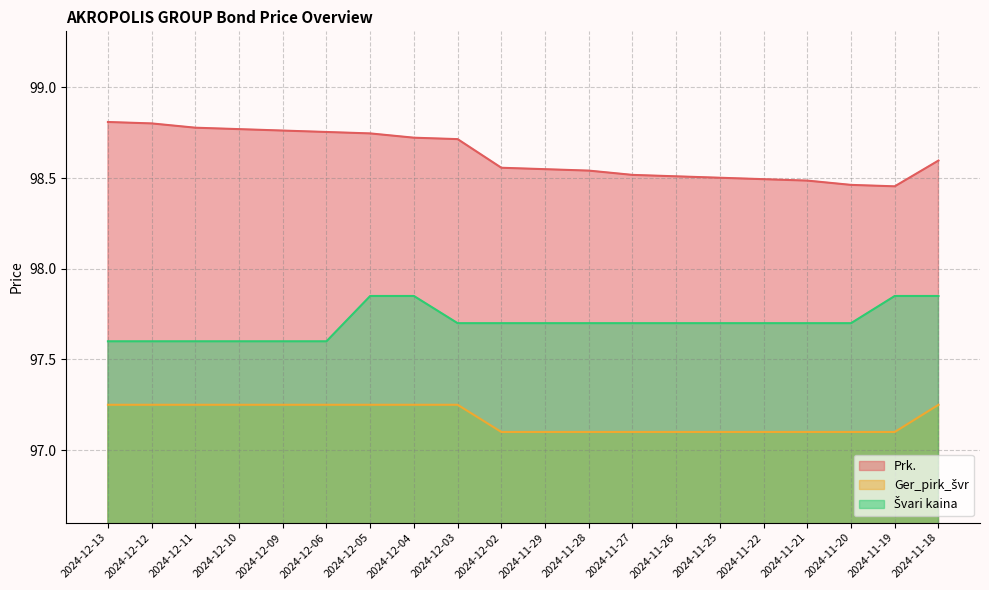

Is it true that Švari kaina equals 97.7 at 2024-11-20?

True